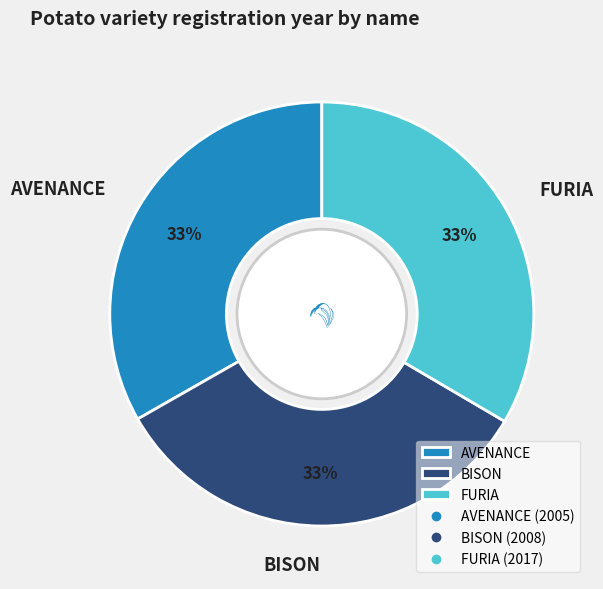

True or false: FURIA accounts for 44% of the total.

False